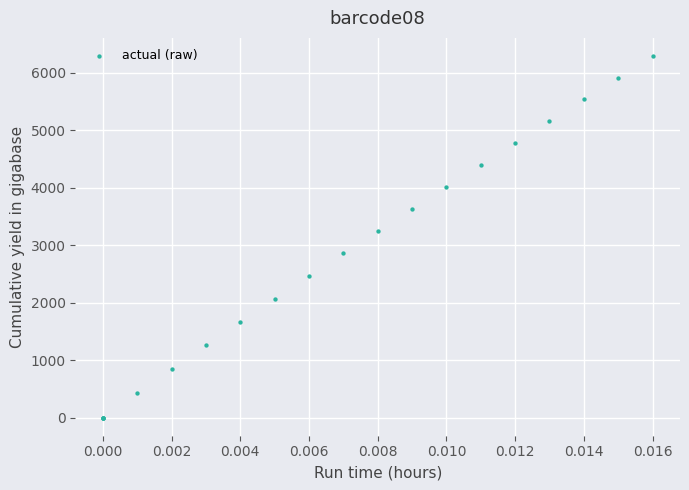

What Y value in the scatter plot is closest to 3146?

3247.1